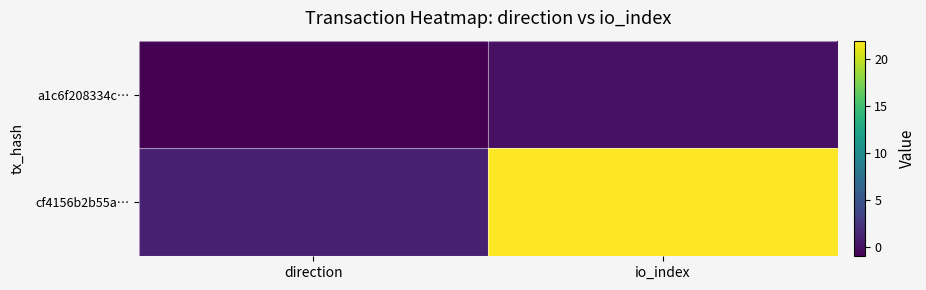

Rank the series by their maximum value, from highest to lowest.

cf4156b2b55a…, a1c6f208334c…